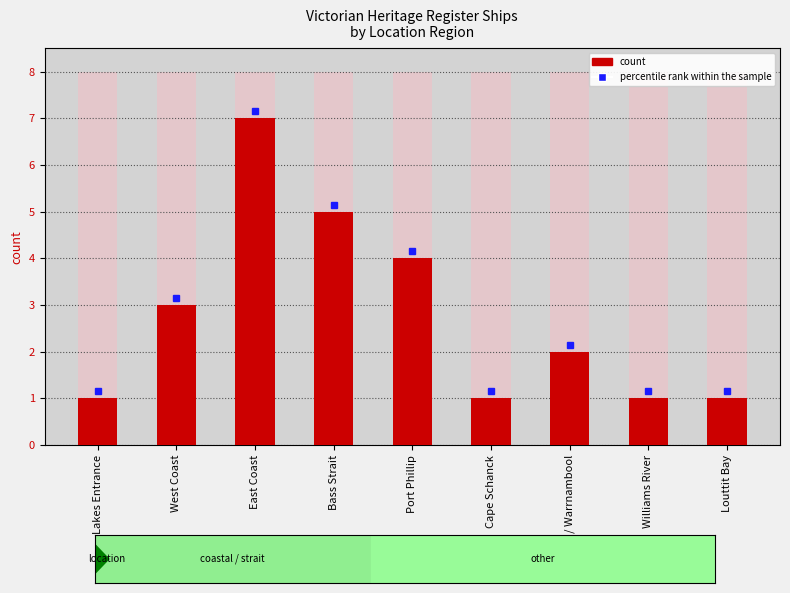

Is it true that the value at Louttit Bay is 0?

False